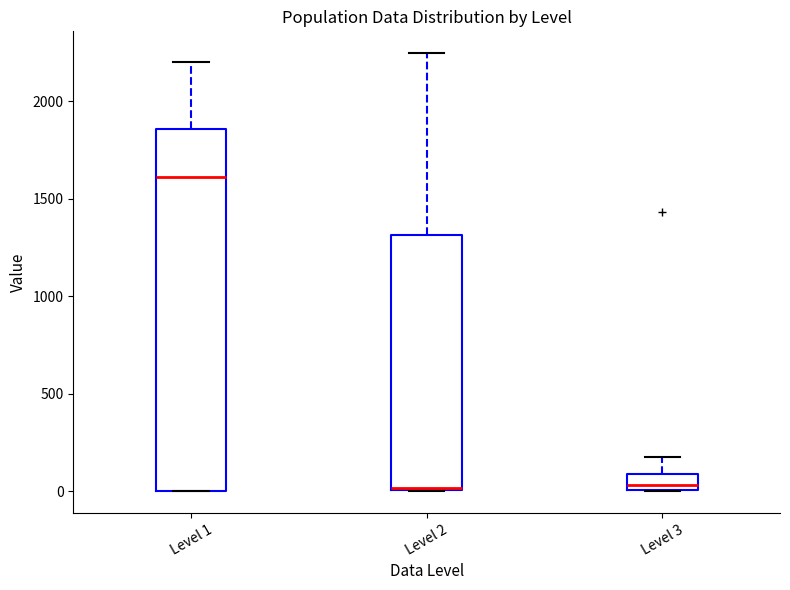

Which box has the highest median line?

Level 1